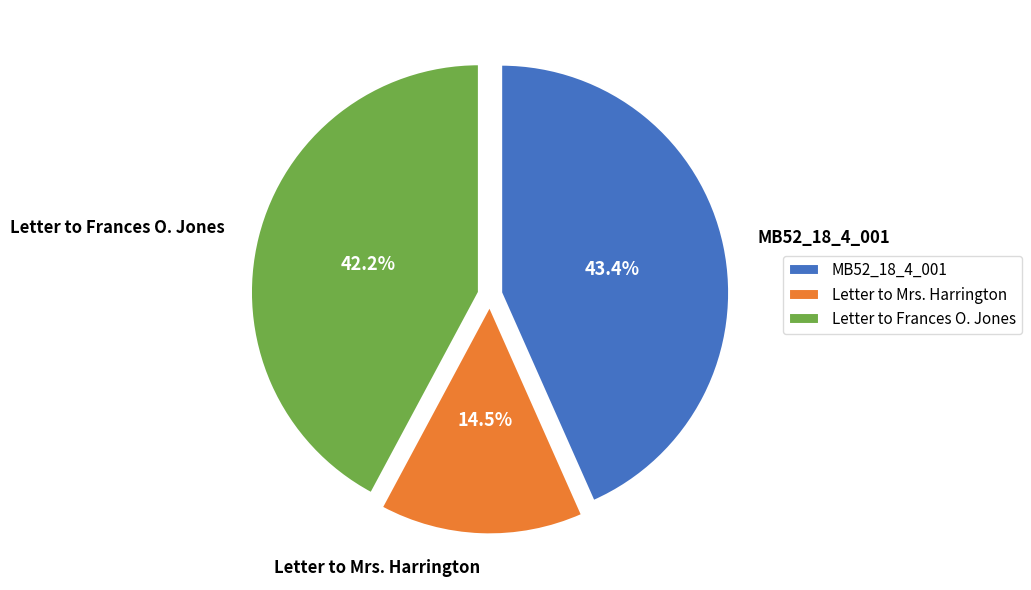

Is Letter to Frances O. Jones the majority of the pie?

No